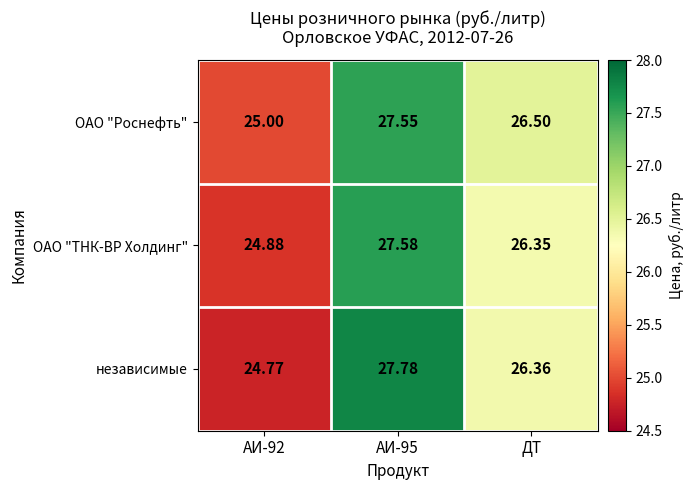

How many values in the ОАО "ТНК-ВР Холдинг" series exceed 26?

2